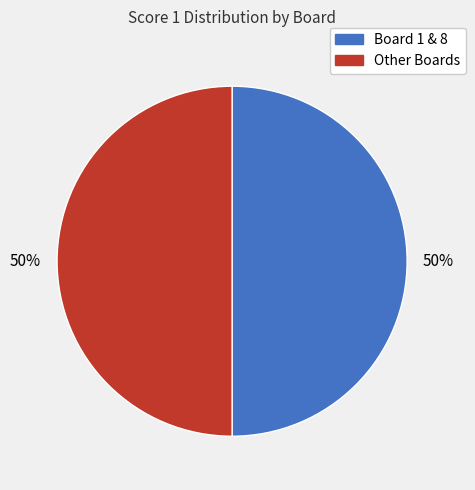

How many segments does this pie chart have?

2